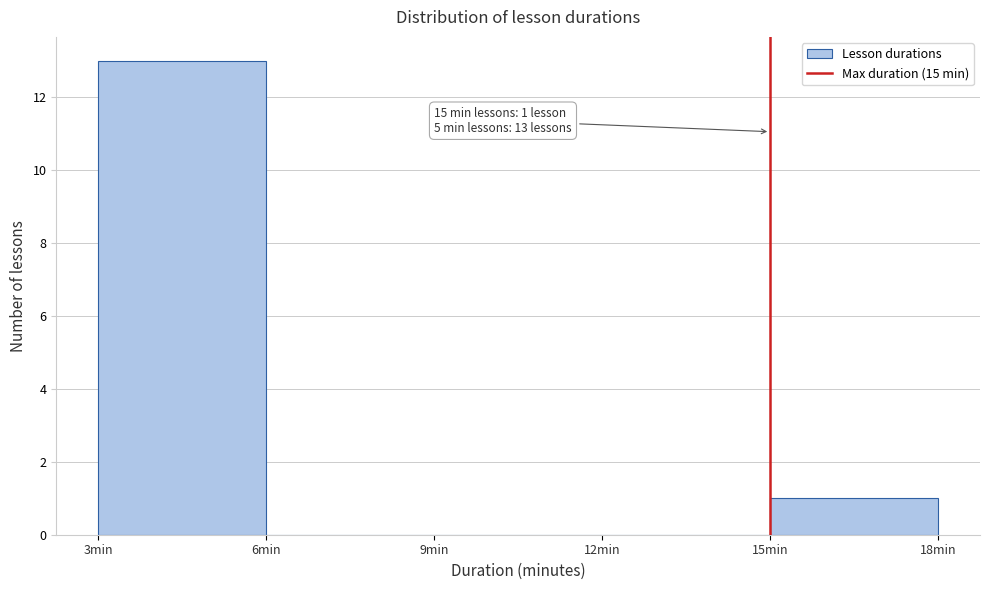

Which range on the x-axis has the tallest bar?

3 to 6